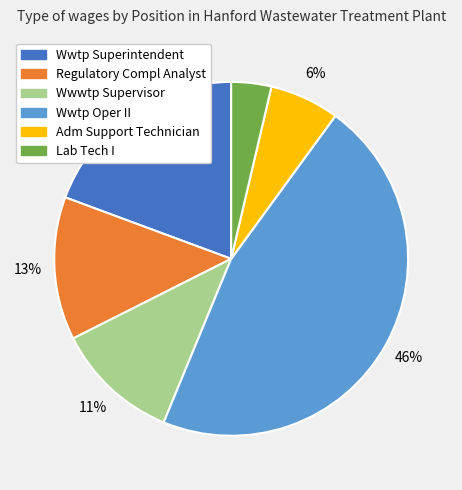

Count the number of slices in the pie.

6